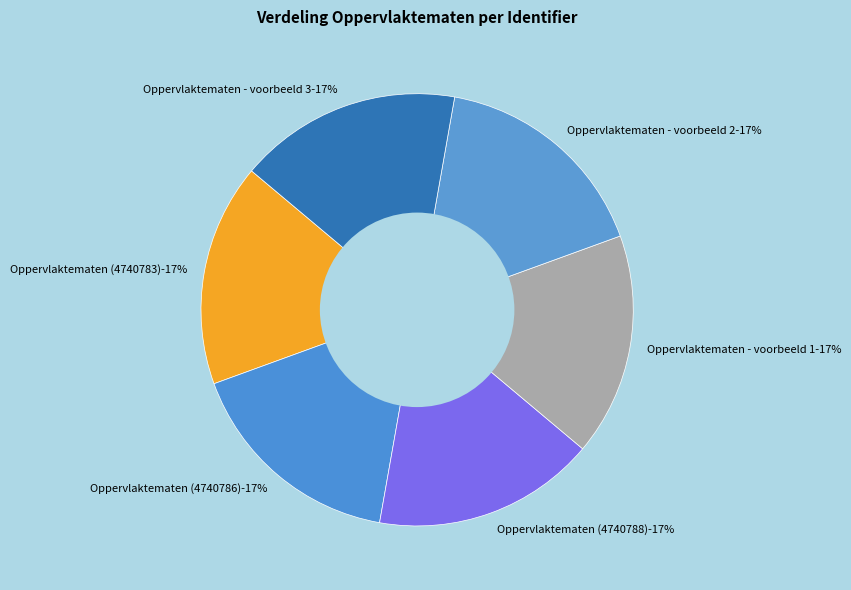

To the nearest percent, what portion does Oppervlaktematen (4740783) represent?

17%